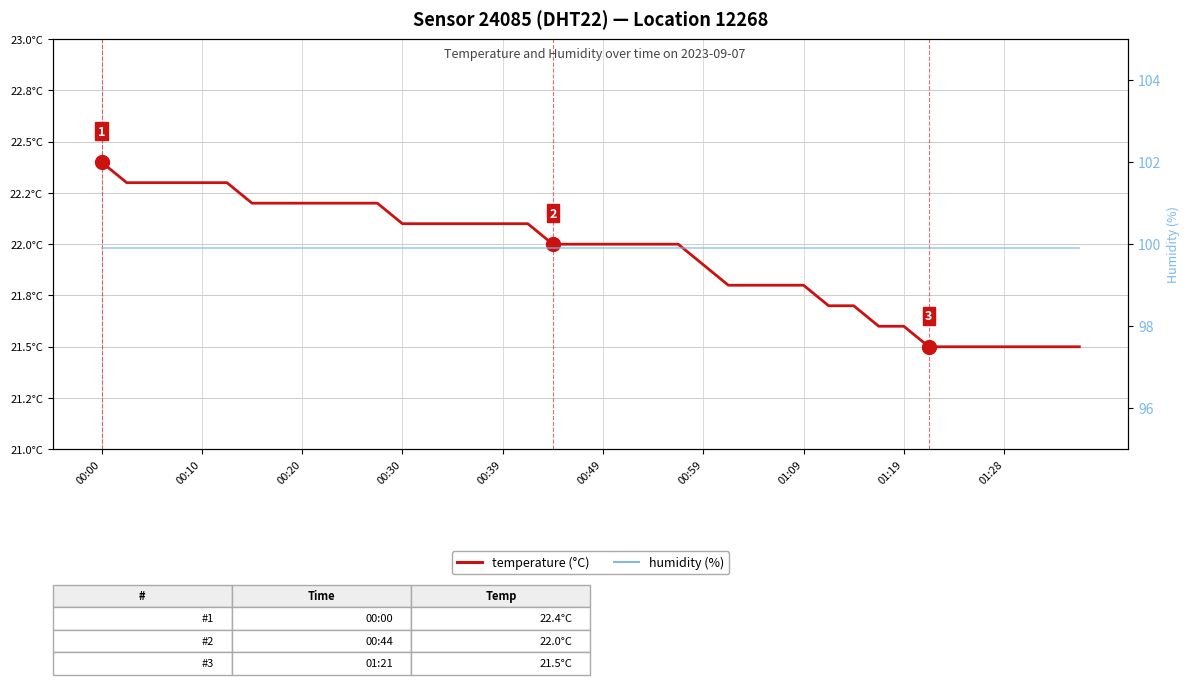

What is the smallest value displayed?

21.5